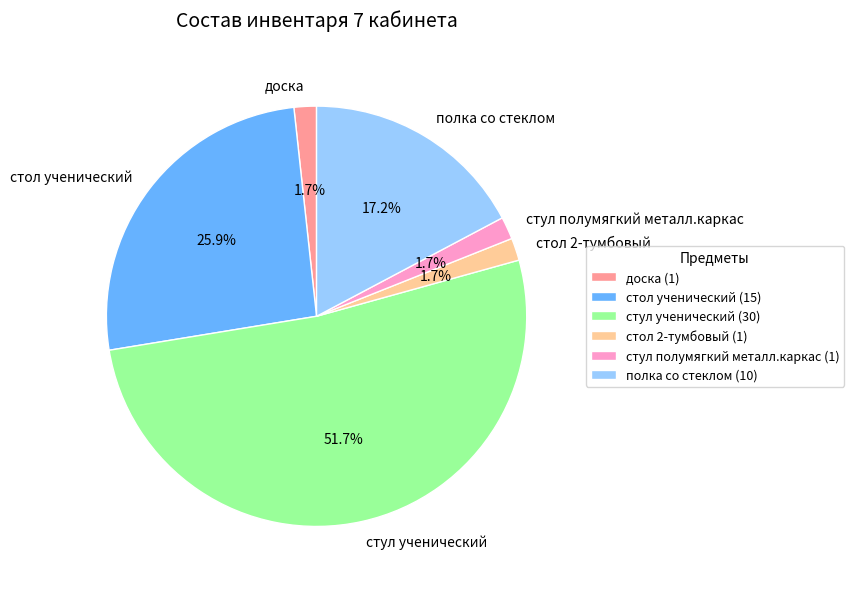

To the nearest percent, what is the combined percentage of полка со стеклом and стол ученический?

43%